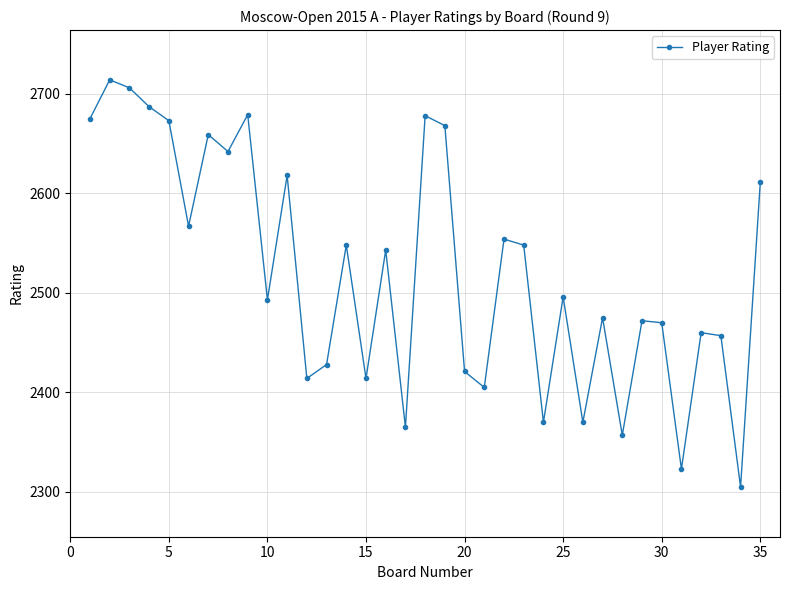

How many interior local peaks (higher than both neighbors) does the data have?

12